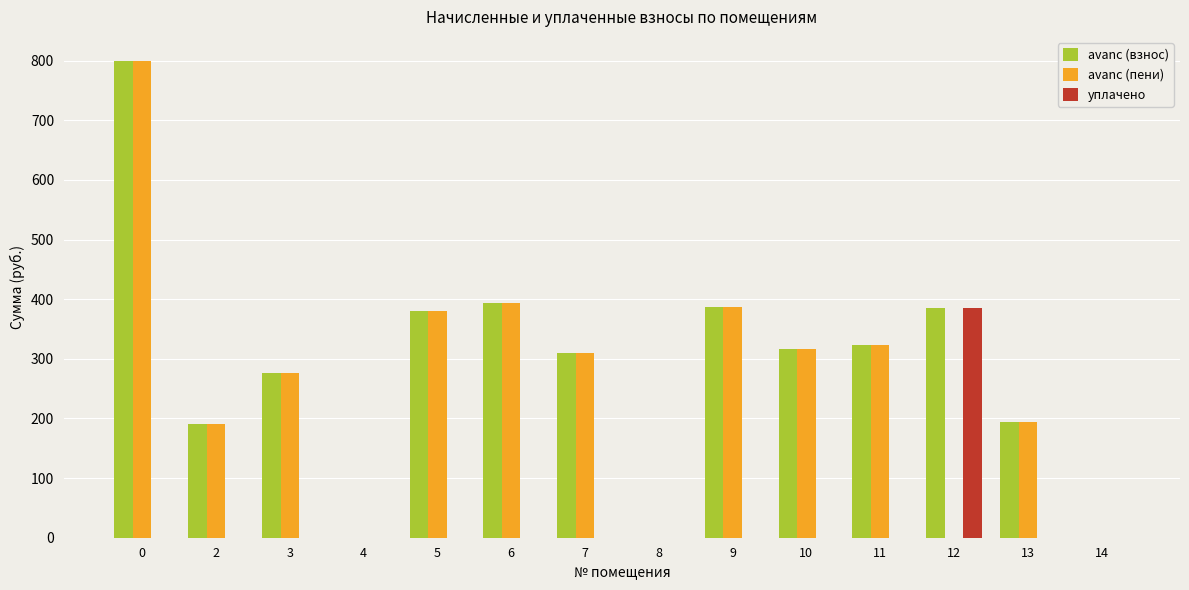

Are the bars grouped side by side (vs. stacked)?

Yes